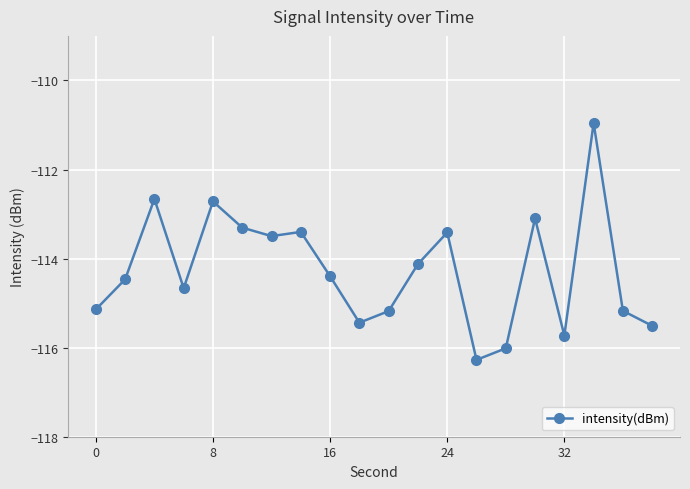

How many interior local valleys (lower than both neighbors) does the data have?

5